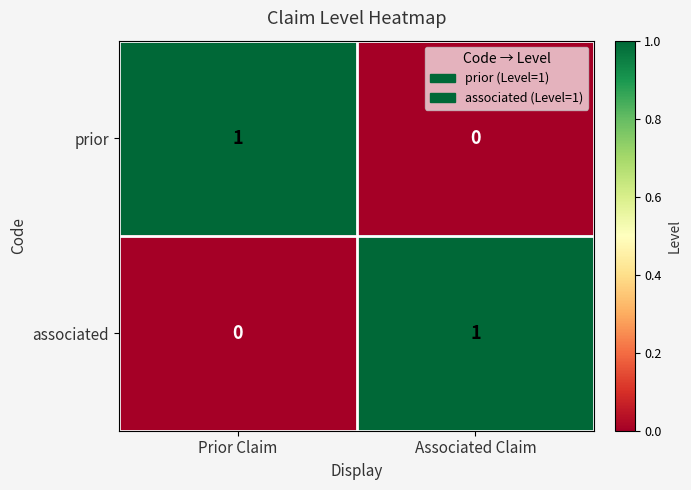

Which category has the lowest value in the associated series?

Prior Claim